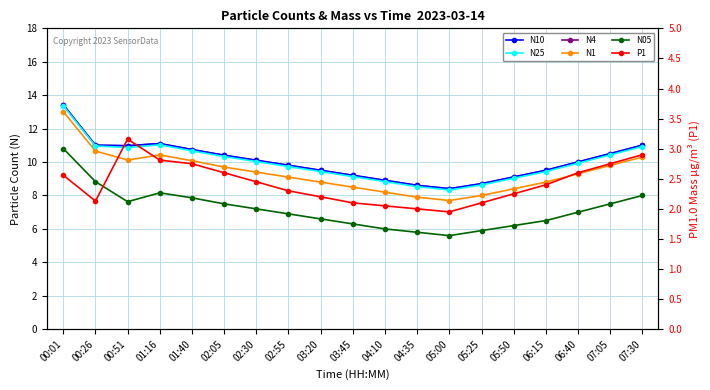

What are all the series names shown in the legend?

N05, N1, N4, N10, N25, P1